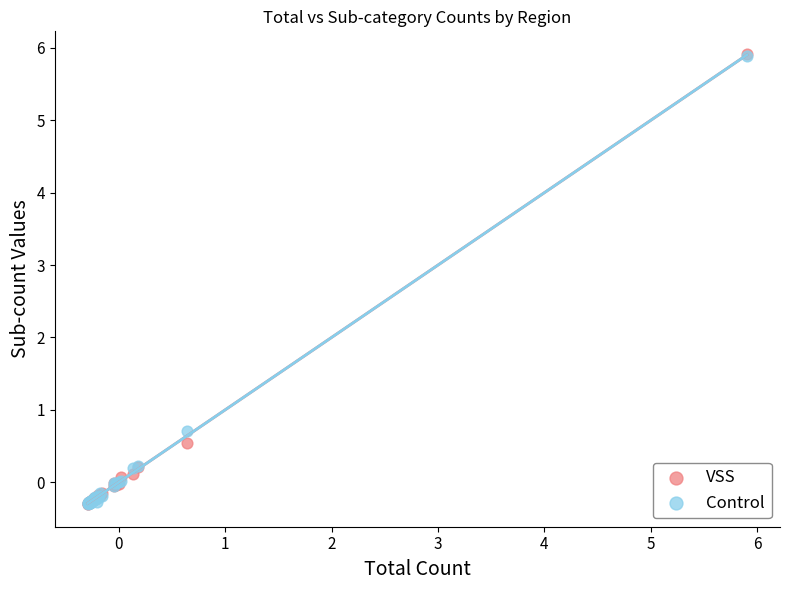

Across all series, what Y value is closest to 2?

0.7